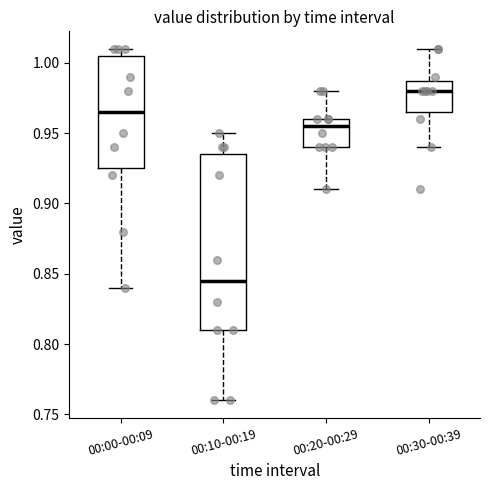

Which box's median line is the lowest?

00:10-00:19